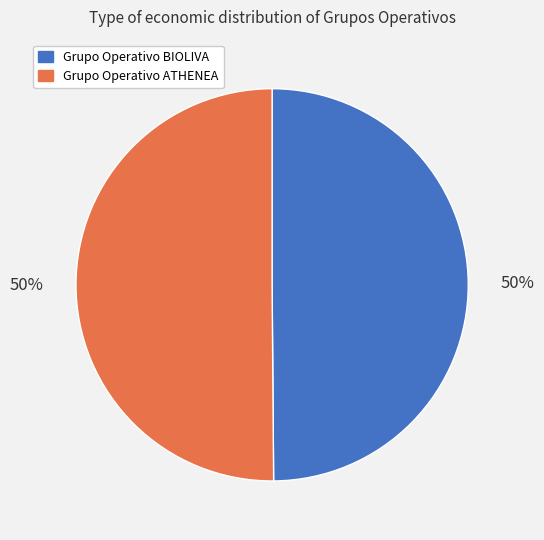

Combined, do Grupo Operativo ATHENEA and Grupo Operativo BIOLIVA account for over 50%?

Yes